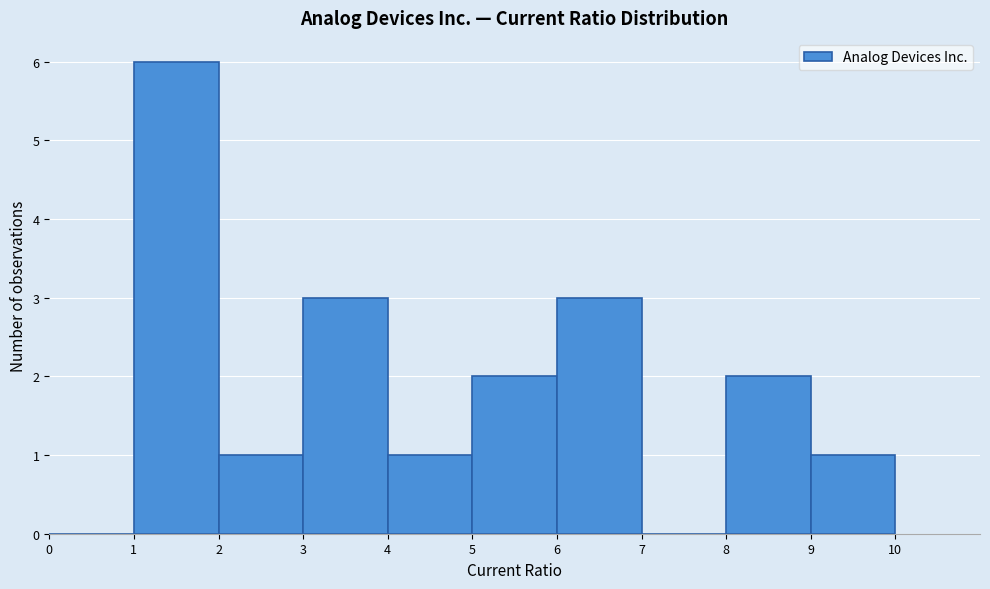

Reading left to right, list every bar in this chart as the range it spans on the x-axis followed by its height. The values are not printed on the chart, so give them approximately, as read against the axis.

0 to 1: 0
1 to 2: 6
2 to 3: 1
3 to 4: 3
4 to 5: 1
5 to 6: 2
6 to 7: 3
7 to 8: 0
8 to 9: 2
9 to 10: 1